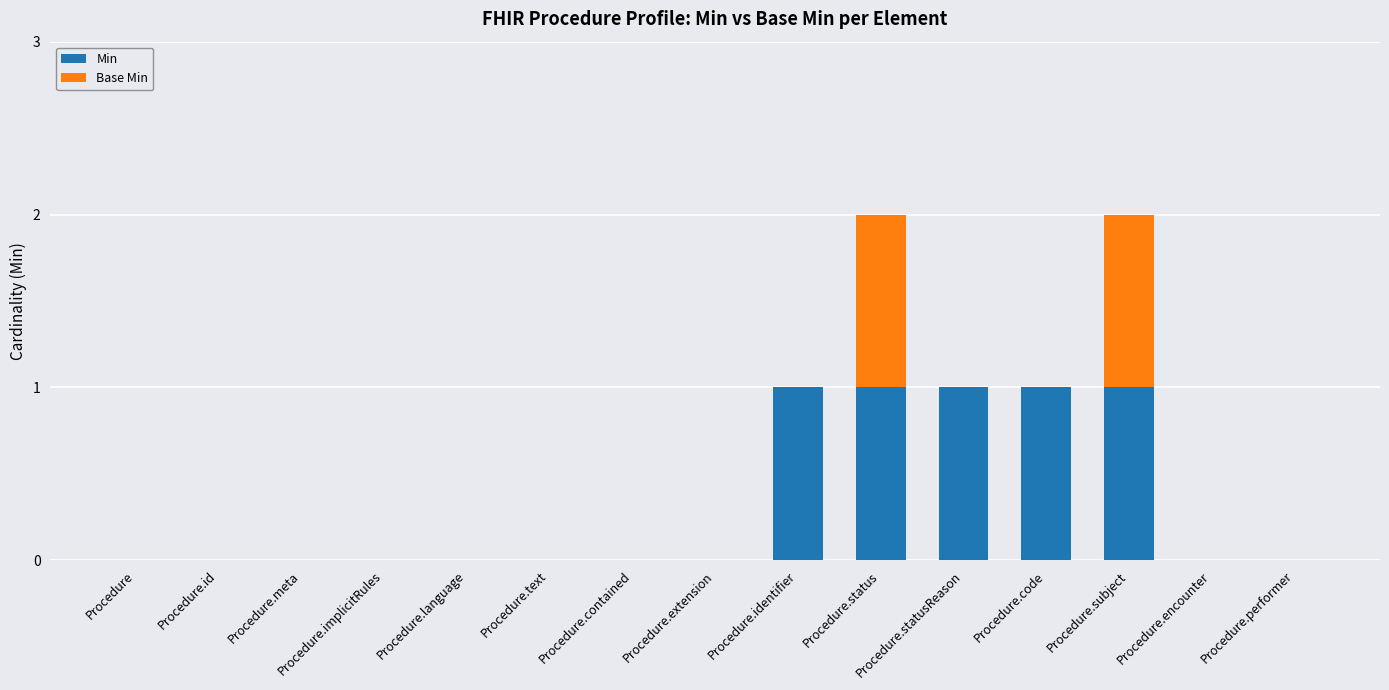

What are all the series names shown in the legend?

Min, Base Min